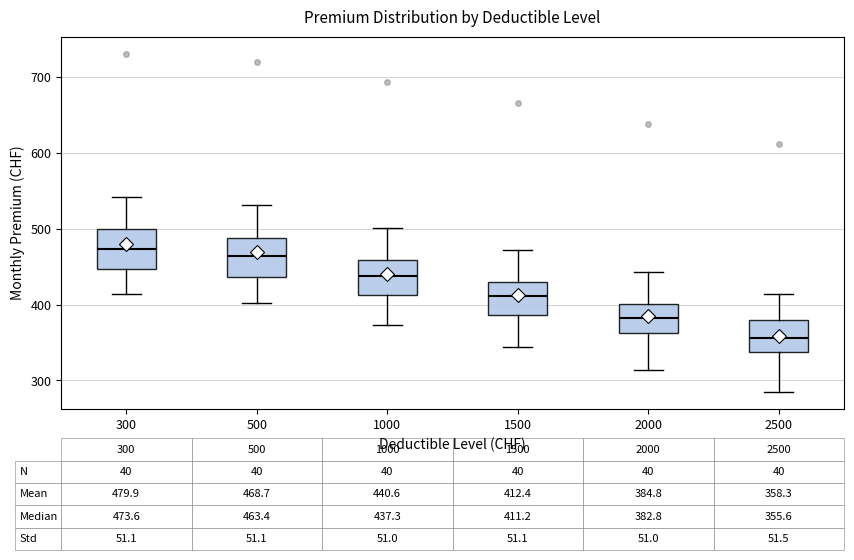

Which box has the lowest median line?

2500